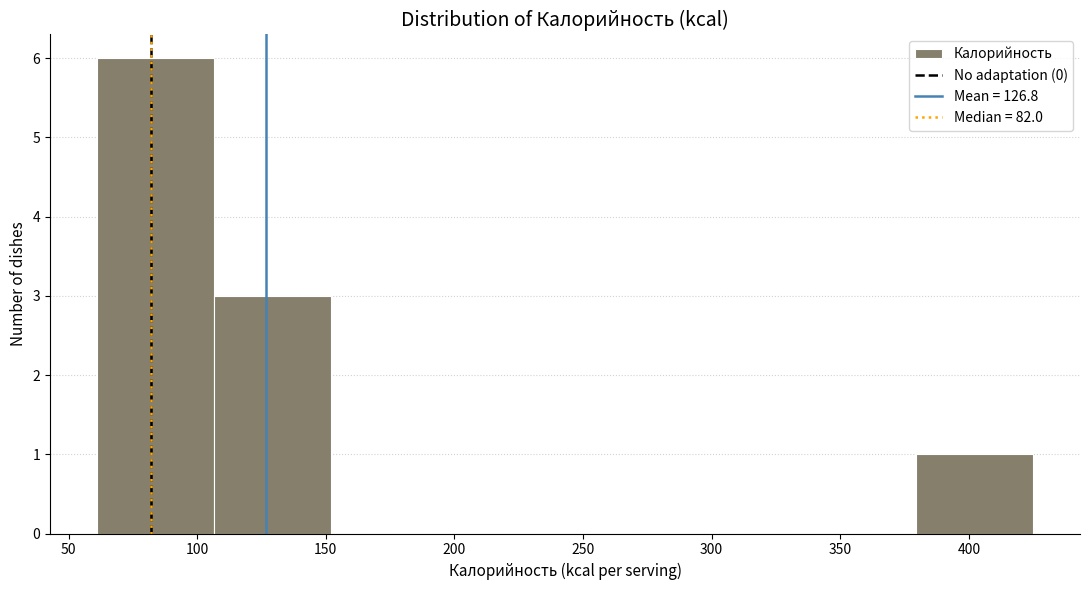

Which range on the x-axis has the tallest bar?

61.0 to 106.5